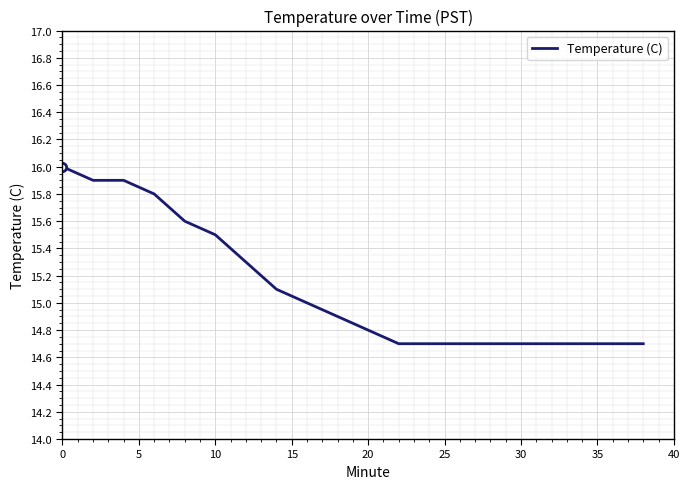

What is the difference between the maximum and minimum values?

1.3